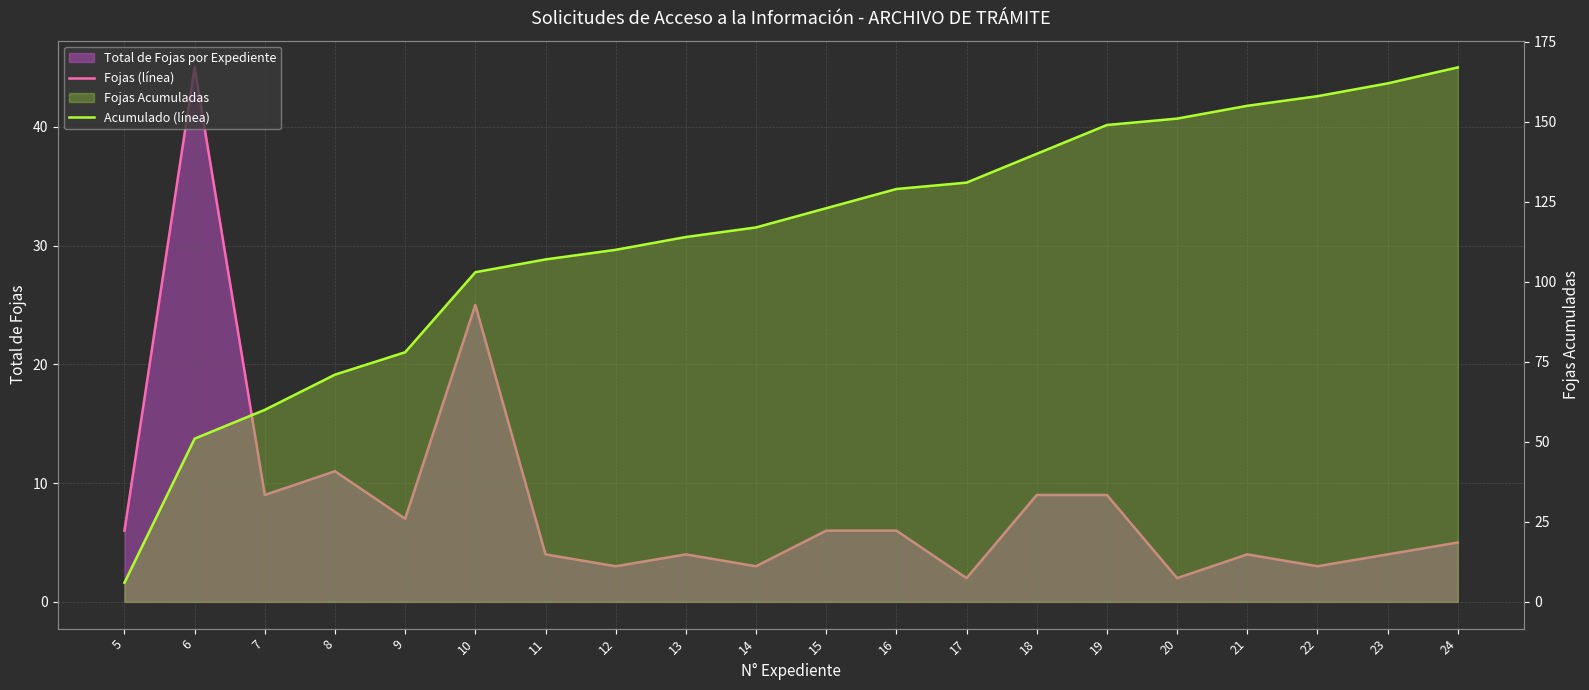

Is it true that Fojas (línea) equals 3 at 12?

True